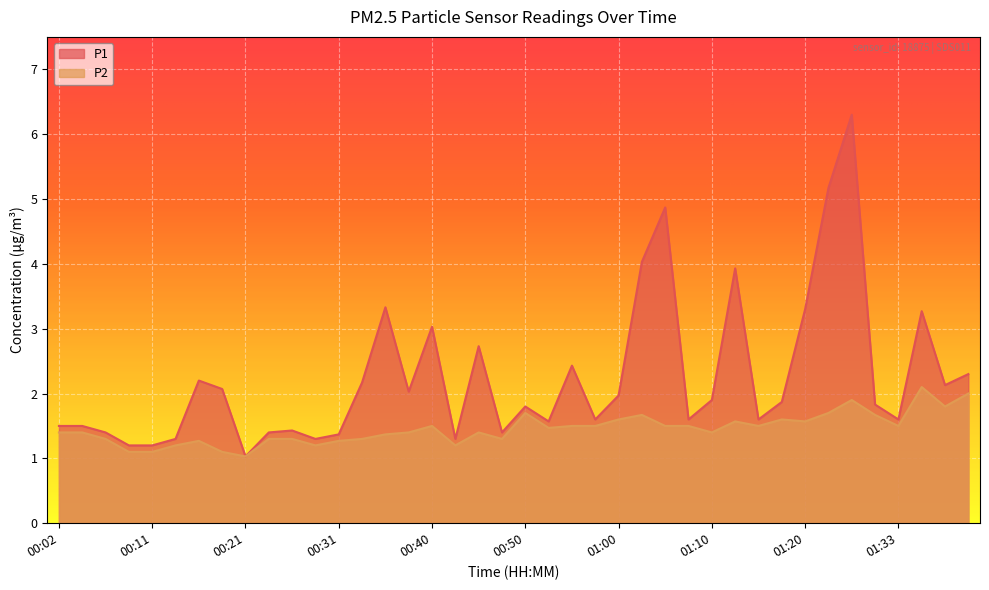

How many interior local peaks does the P1 series have?

11